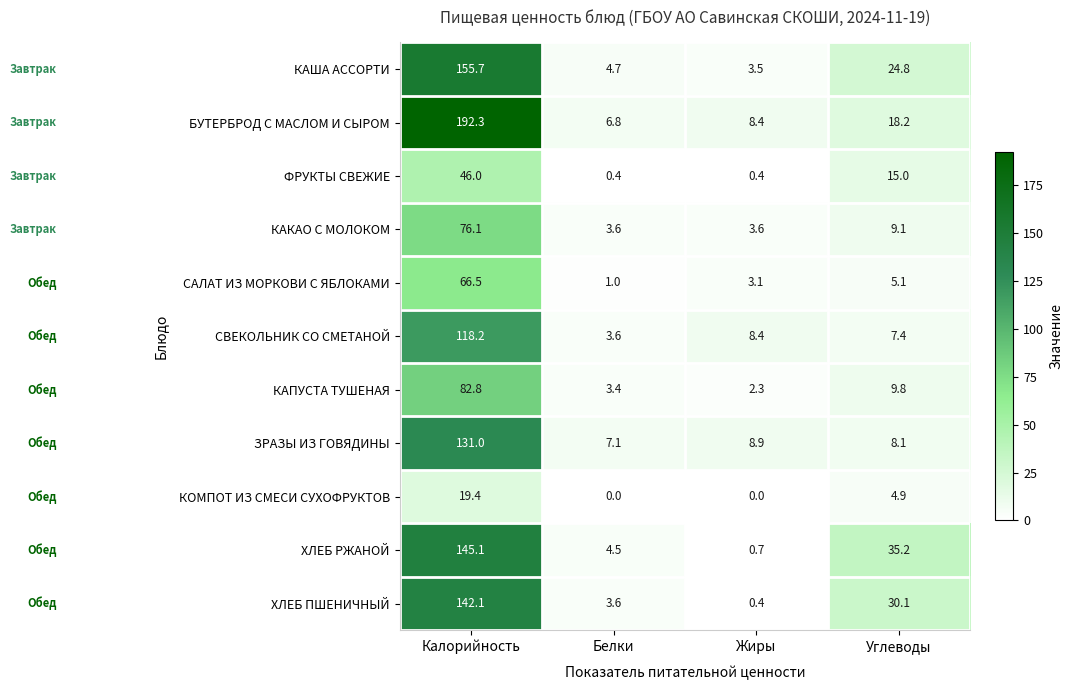

At which category is the sum across all series the highest?

Калорийность